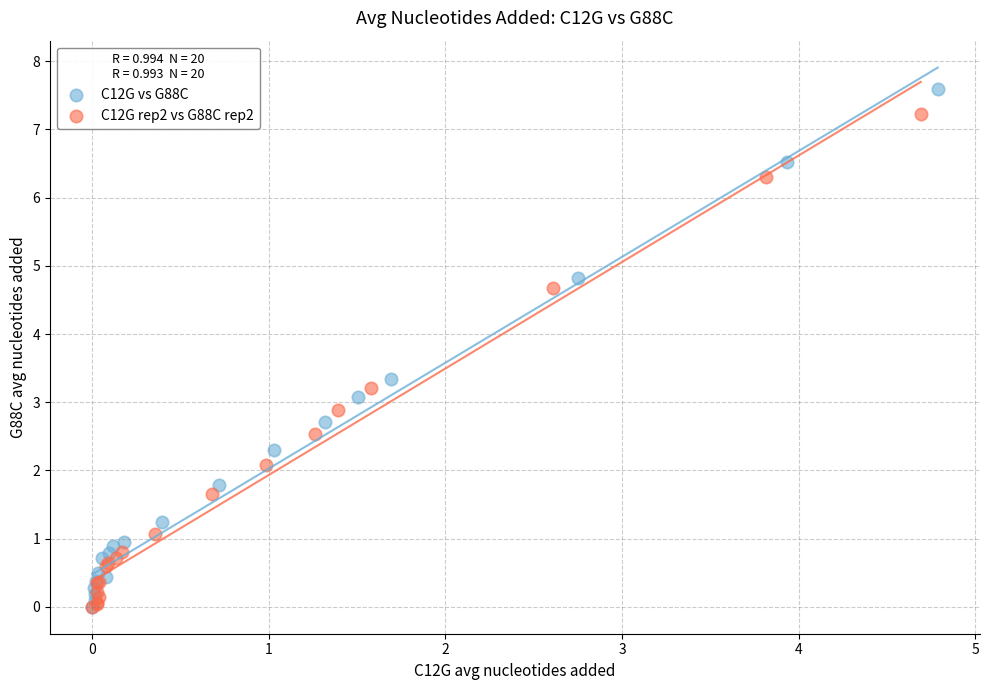

Which series reaches the maximum Y coordinate?

C12G vs G88C